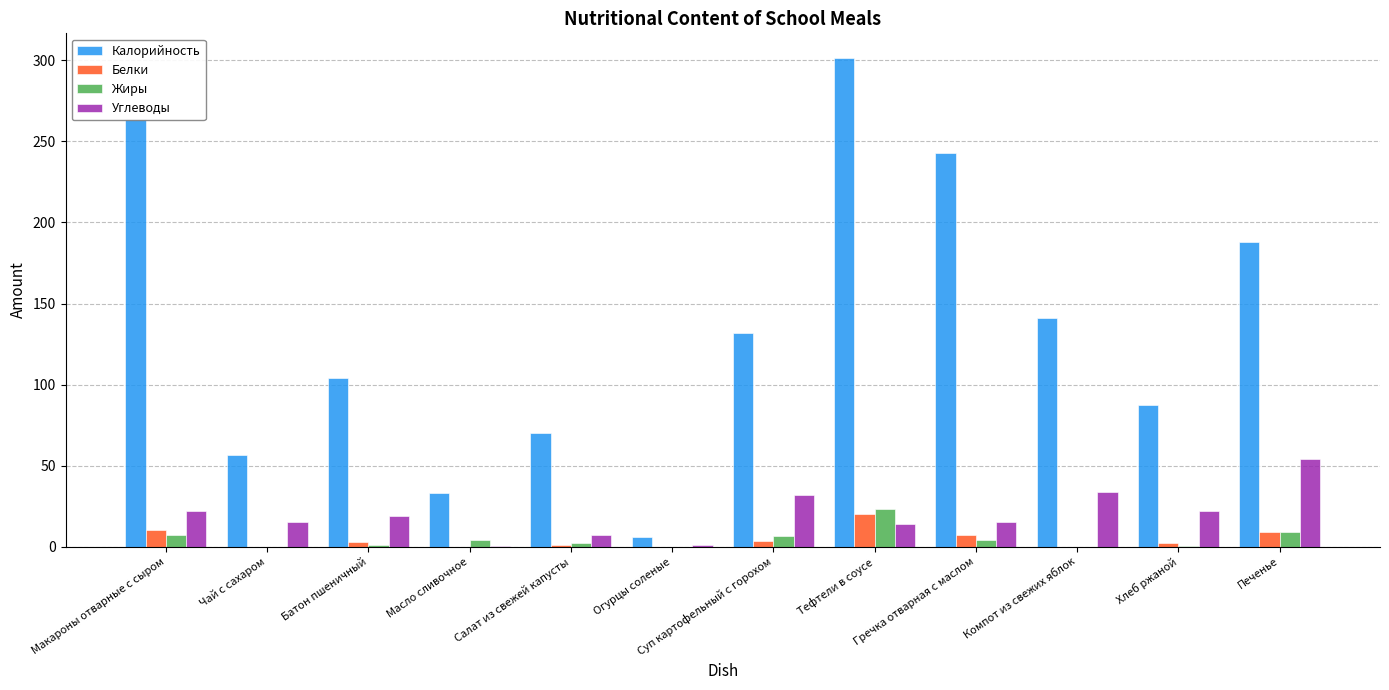

At which category is the sum across all series the highest?

Тефтели в соусе